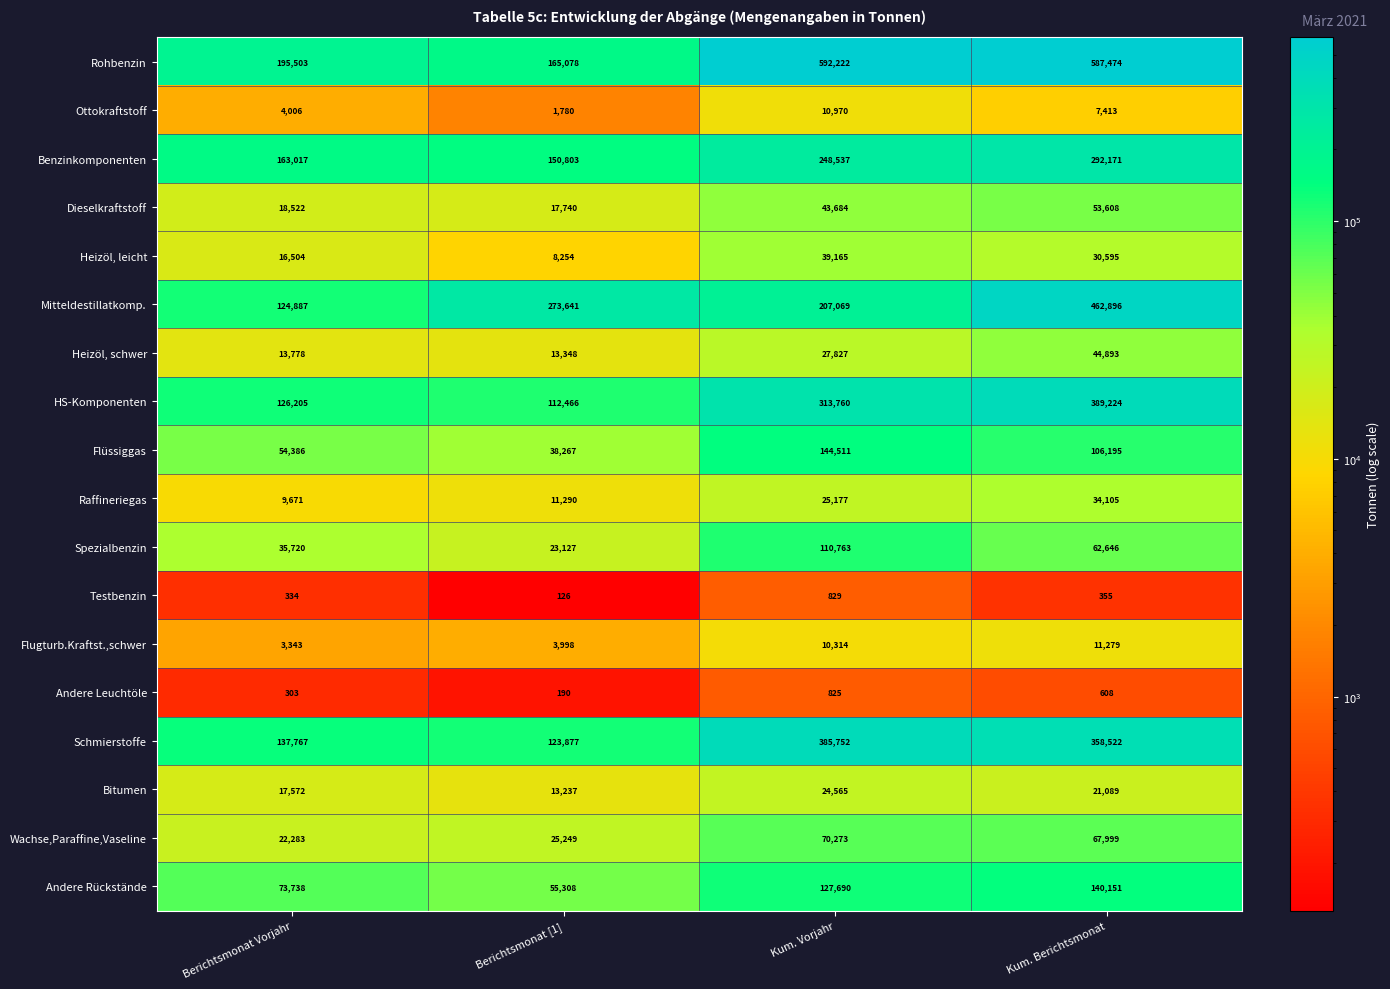

What is the difference between the highest and lowest values at Kum. Berichtsmonat?

587119